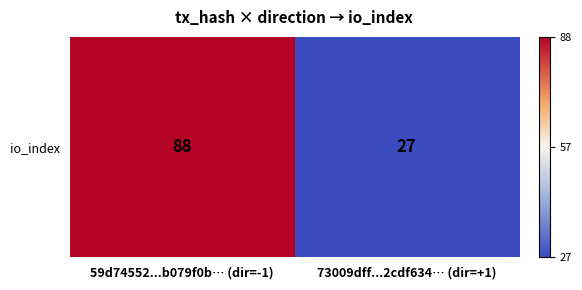

What is the change in value from 59d74552...b079f0b… (dir=-1) to 73009dff...2cdf634… (dir=+1)?

-61